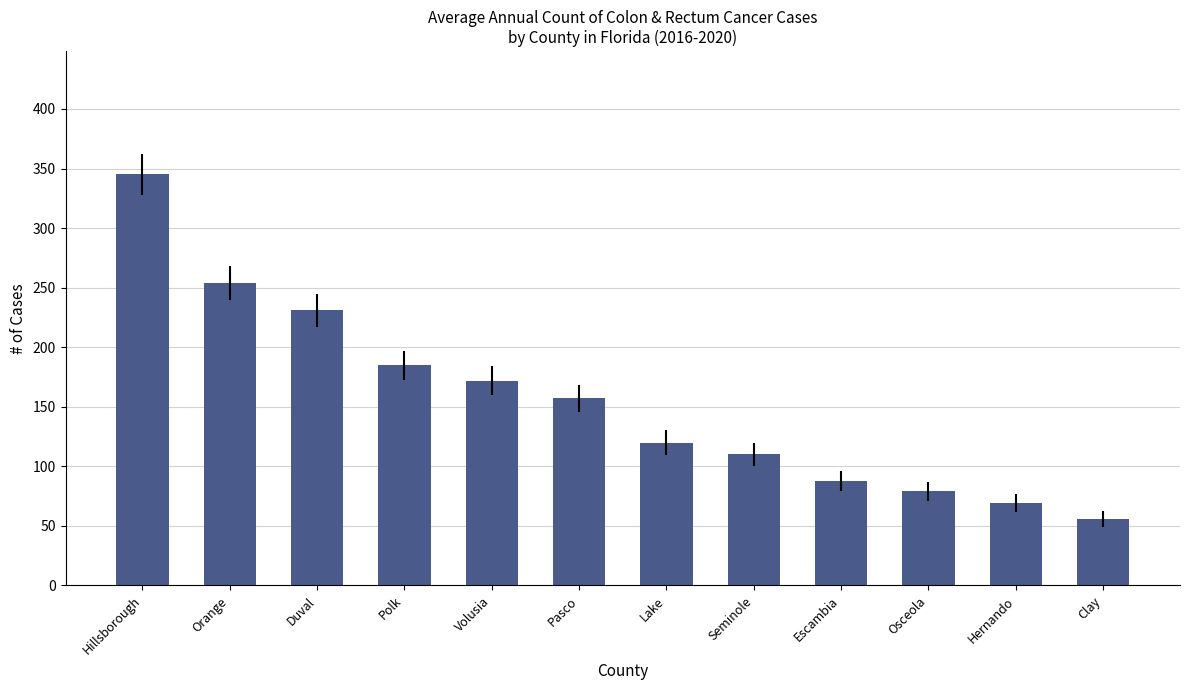

The value at Osceola is 79. True or false?

True